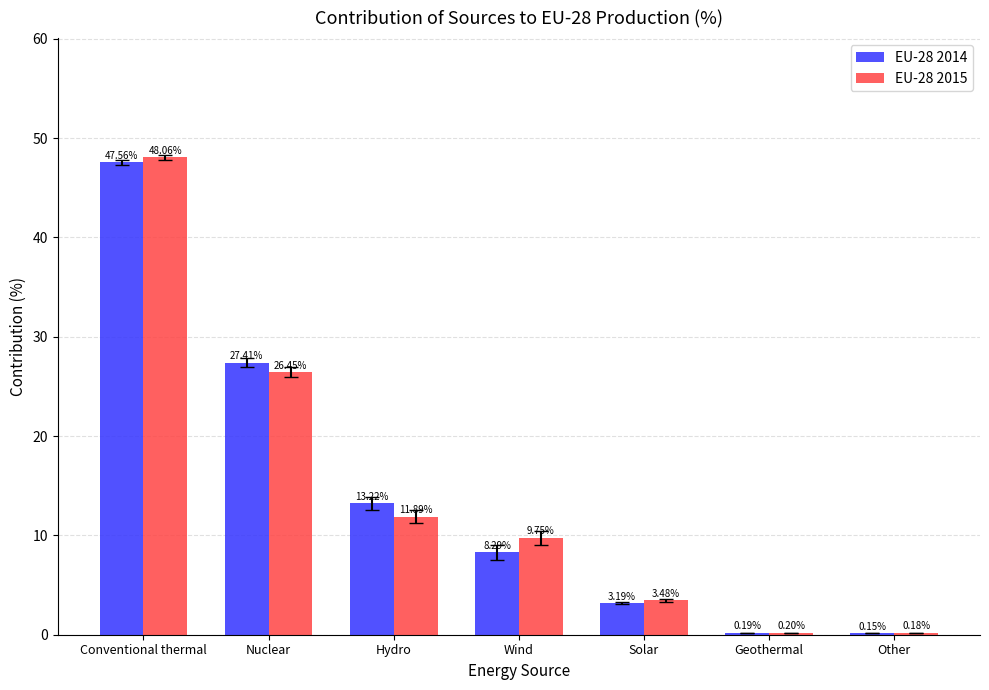

The value of EU-28 2014 at Wind is 8.3. True or false?

True